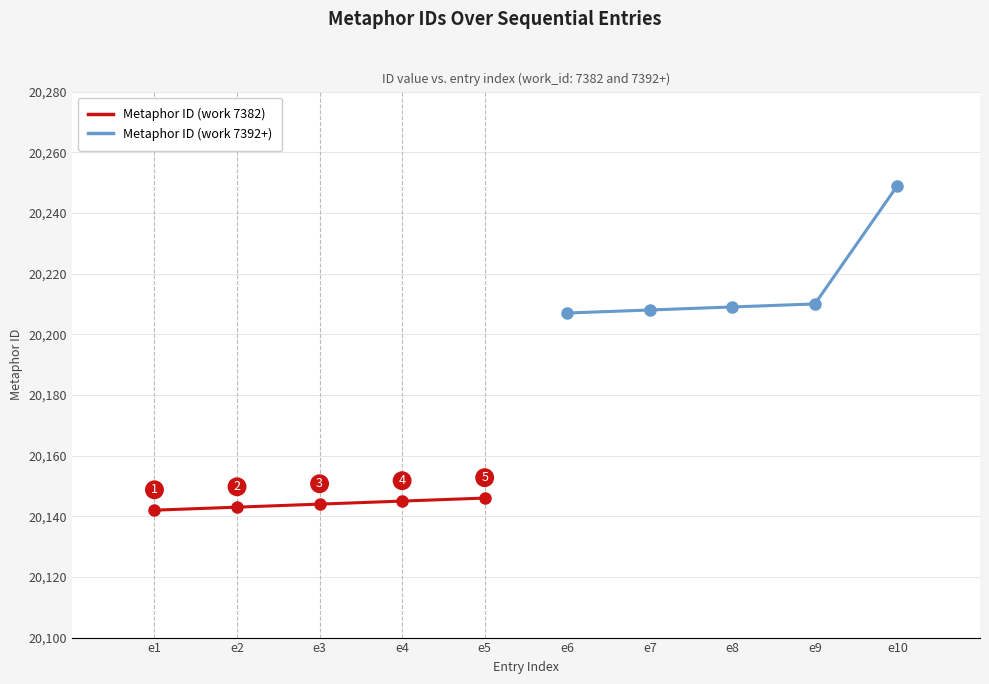

What are all the series names shown in the legend?

Metaphor ID (work 7382), Metaphor ID (work 7392+)